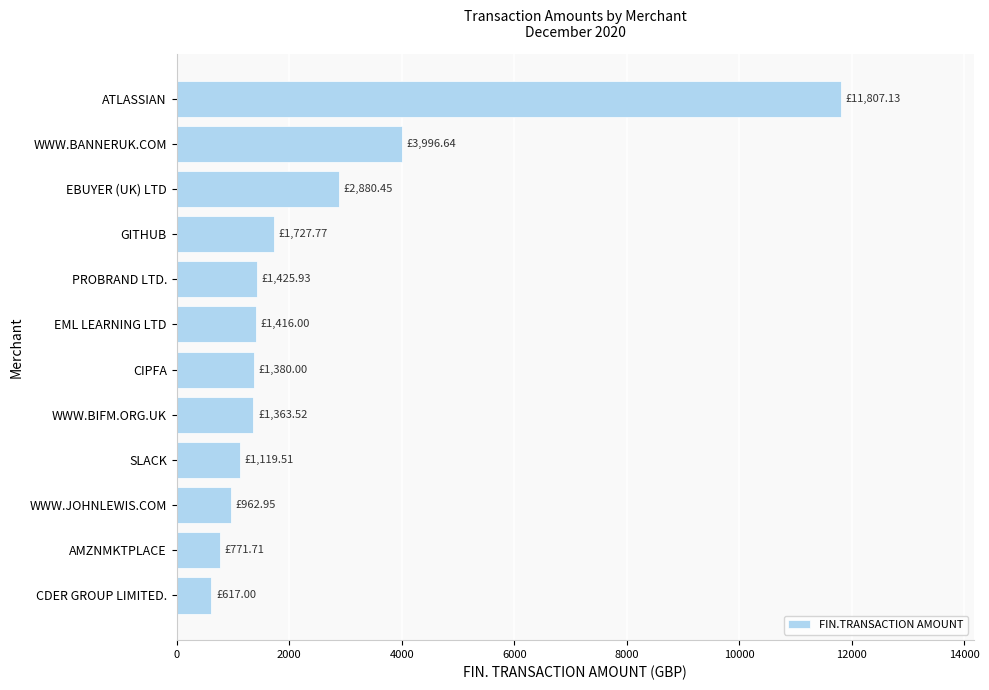

What is the sum of all values?

29468.6